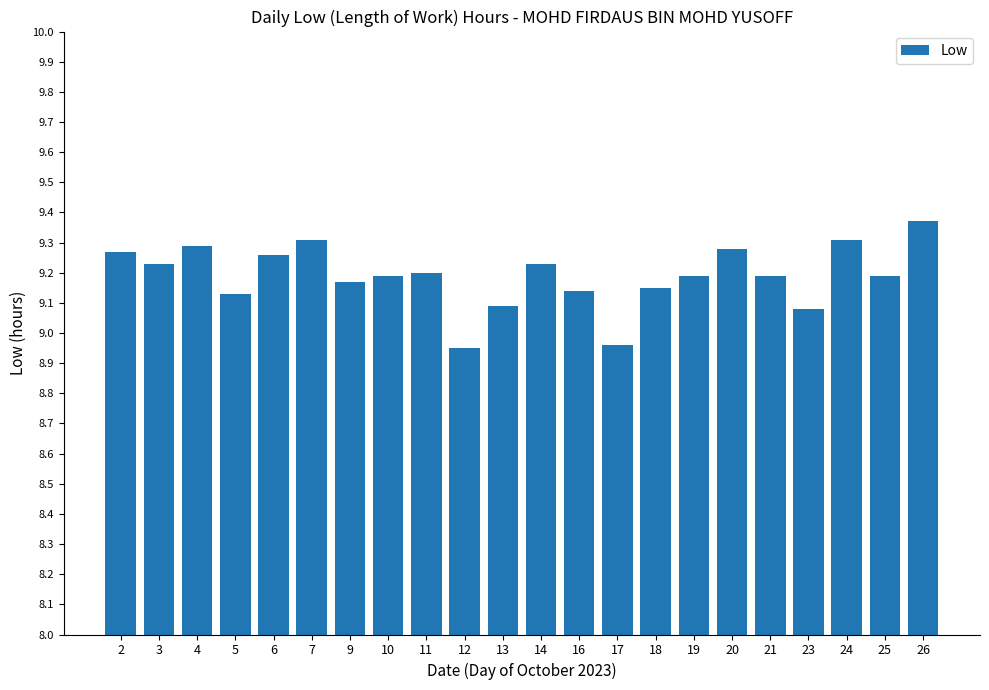

True or false: the data shows 13.1 at 17.

False